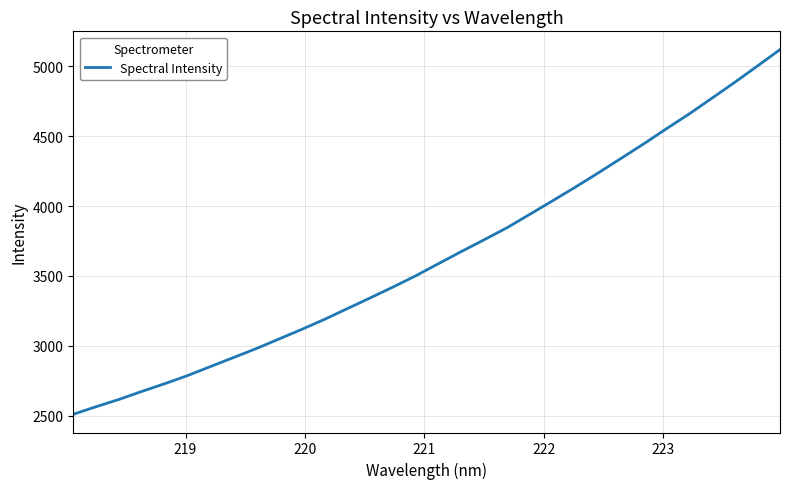

What is the difference between the maximum and minimum values?

2611.7